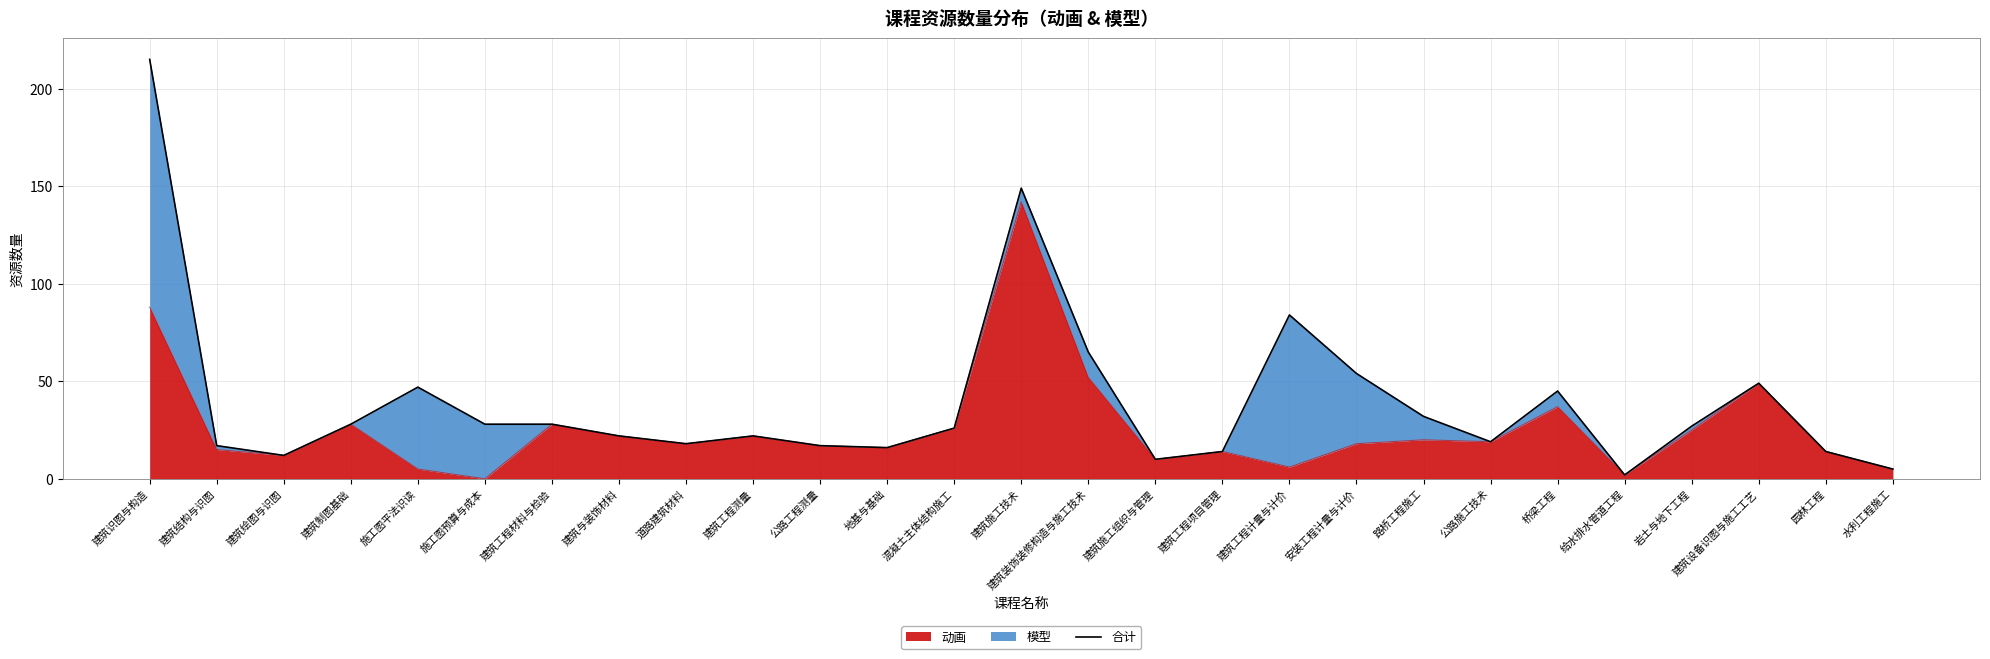

Reading right to left, what are all the values shown in this chart?

水利工程施工=5	园林工程=14	建筑设备识图与施工工艺=49	岩土与地下工程=27	给水排水管道工程=2	桥梁工程=45	公路施工技术=19	路桥工程施工=32	安装工程计量与计价=54	建筑工程计量与计价=84	建筑工程项目管理=14	建筑施工组织与管理=10	建筑装饰装修构造与施工技术=65	建筑施工技术=149	混凝土主体结构施工=26	地基与基础=16	公路工程测量=17	建筑工程测量=22	道路建筑材料=18	建筑与装饰材料=22	建筑工程材料与检验=28	施工图预算与成本=28	施工图平法识读=47	建筑制图基础=28	建筑绘图与识图=12	建筑结构与识图=17	建筑识图与构造=215